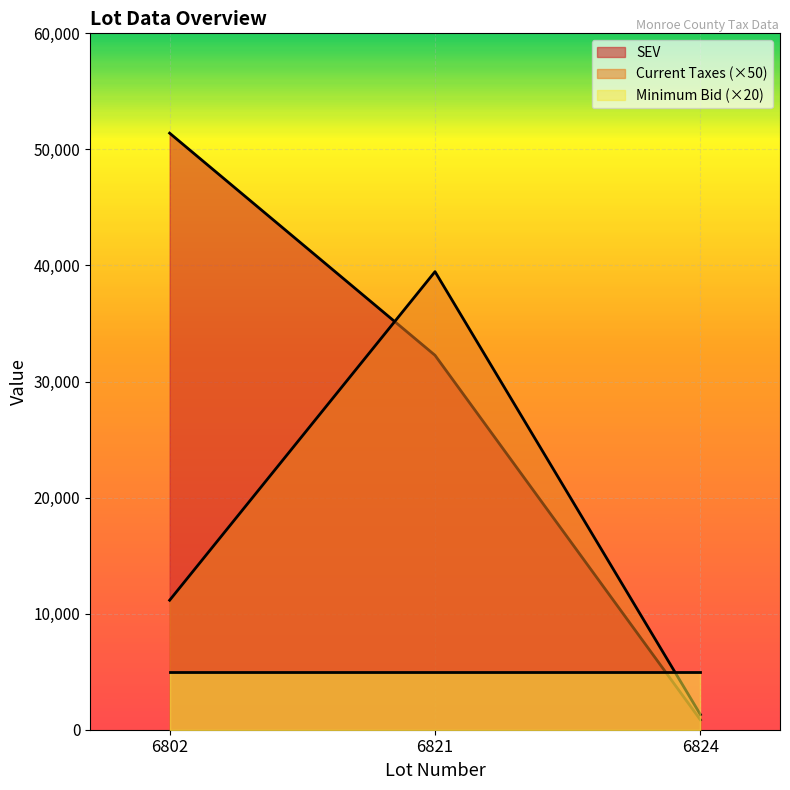

What is the value of the SEV point at the 2nd from the left?

32260.0